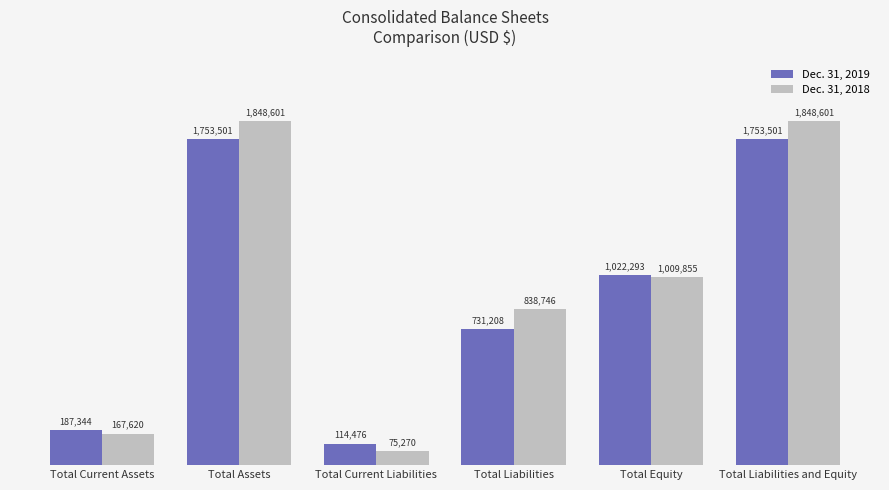

Reading right to left, what are all the values shown in this chart?

Dec. 31, 2019: Total Liabilities and Equity=1753501	Total Equity=1022293	Total Liabilities=731208	Total Current Liabilities=114476	Total Assets=1753501	Total Current Assets=187344
Dec. 31, 2018: Total Liabilities and Equity=1848601	Total Equity=1009855	Total Liabilities=838746	Total Current Liabilities=75270	Total Assets=1848601	Total Current Assets=167620